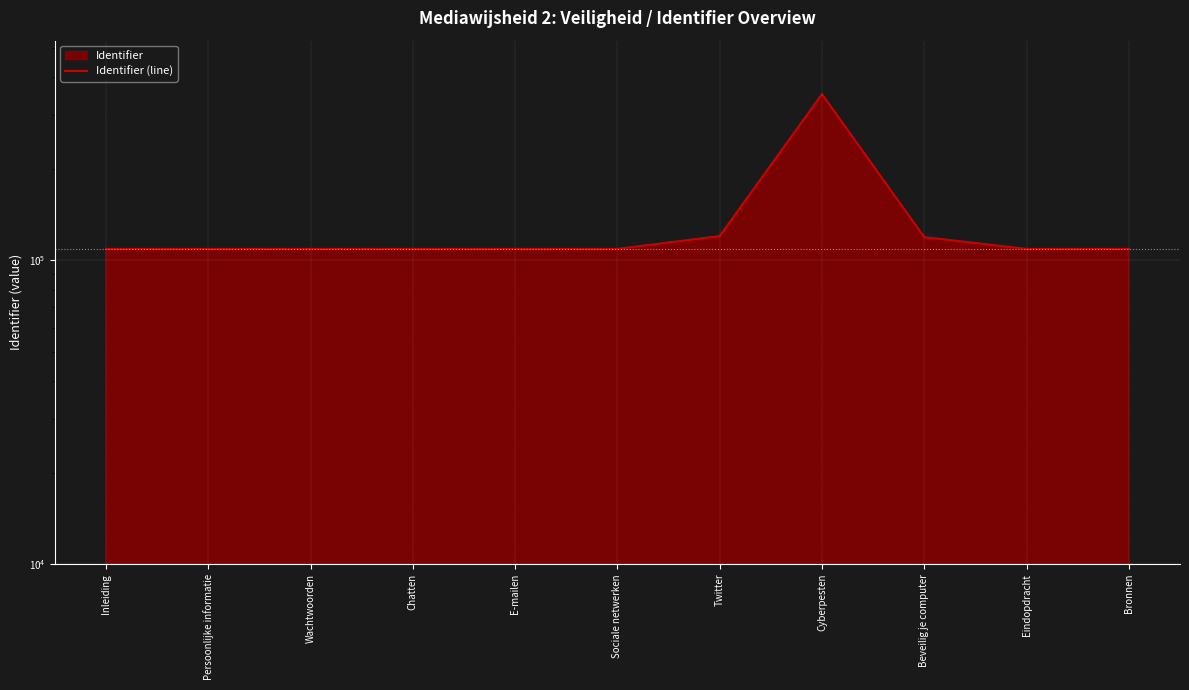

Between Eindopdracht and Cyberpesten, which is larger?

Cyberpesten